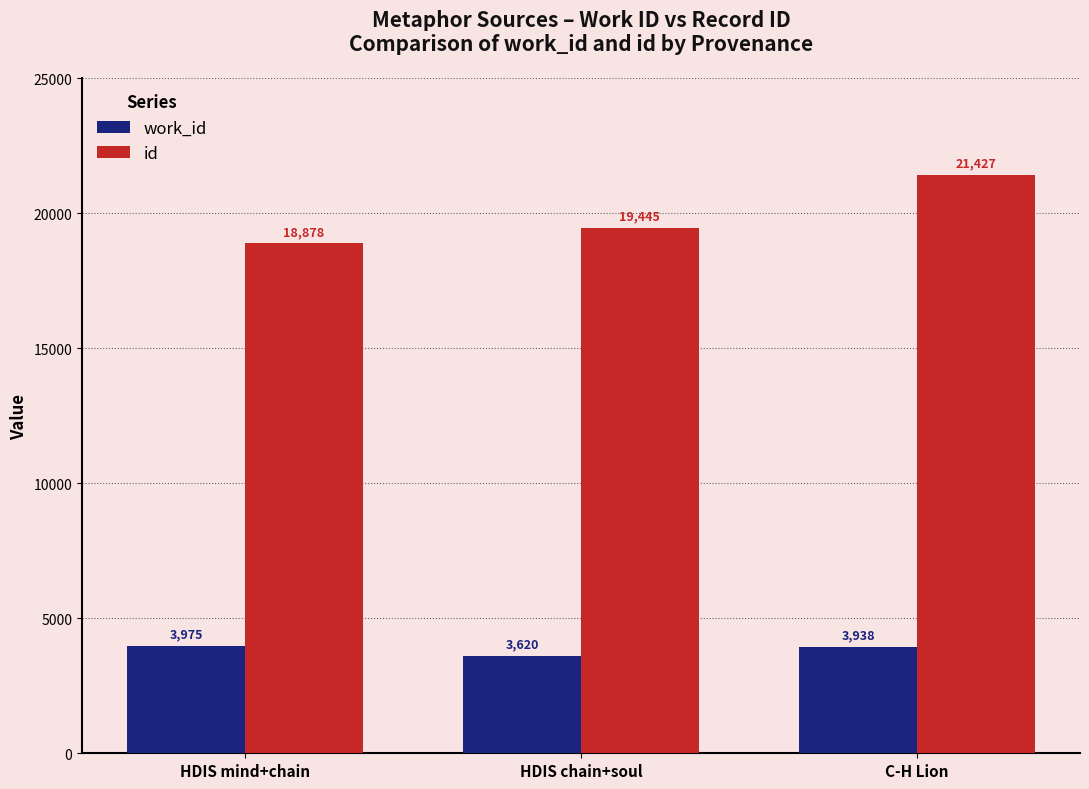

What is the difference between the maximum and minimum values in the id series?

2549